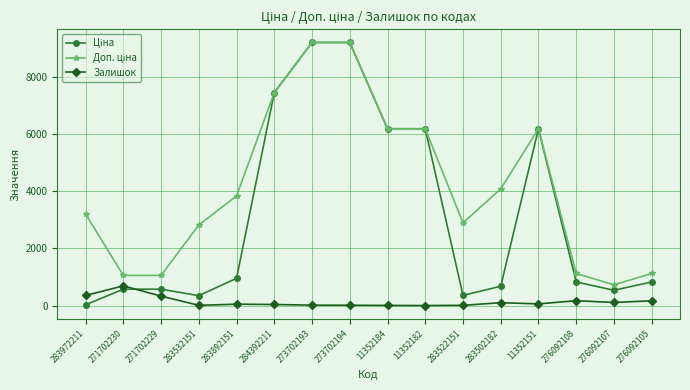

What is the lowest value of the Залишок series?

7.0